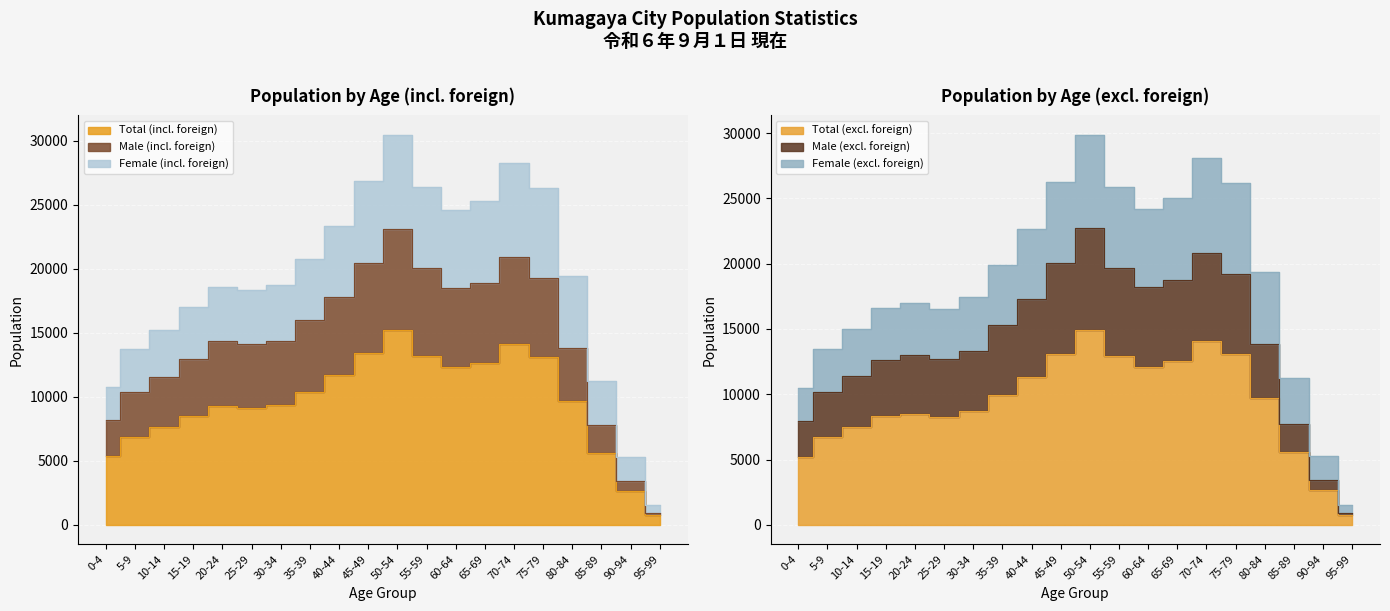

What is the difference between the Total (incl. foreign) values at 80-84 and 35-39?

678